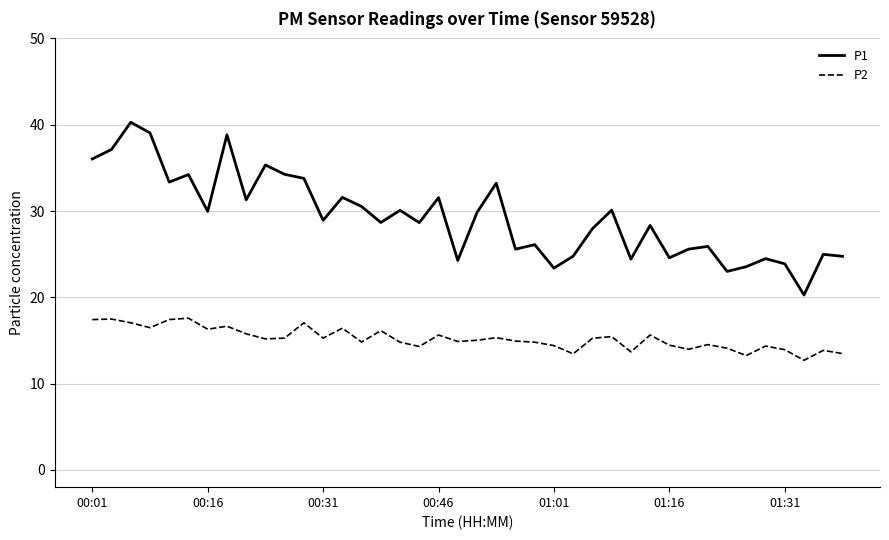

What is the maximum value for P1?

40.3